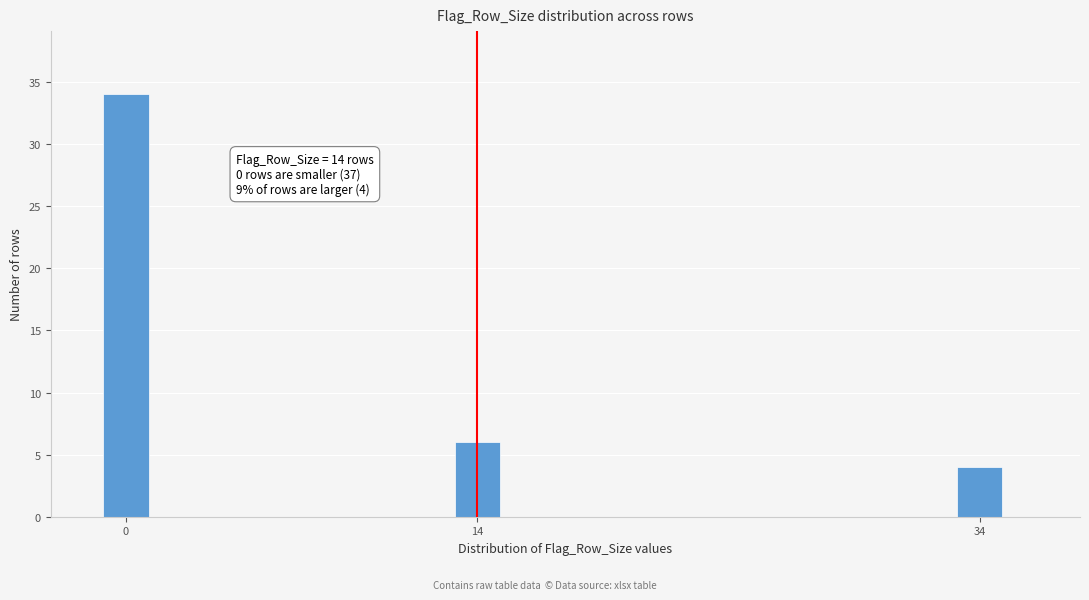

Reading left to right, extract all data points from this chart.

0=34	14=6	34=4